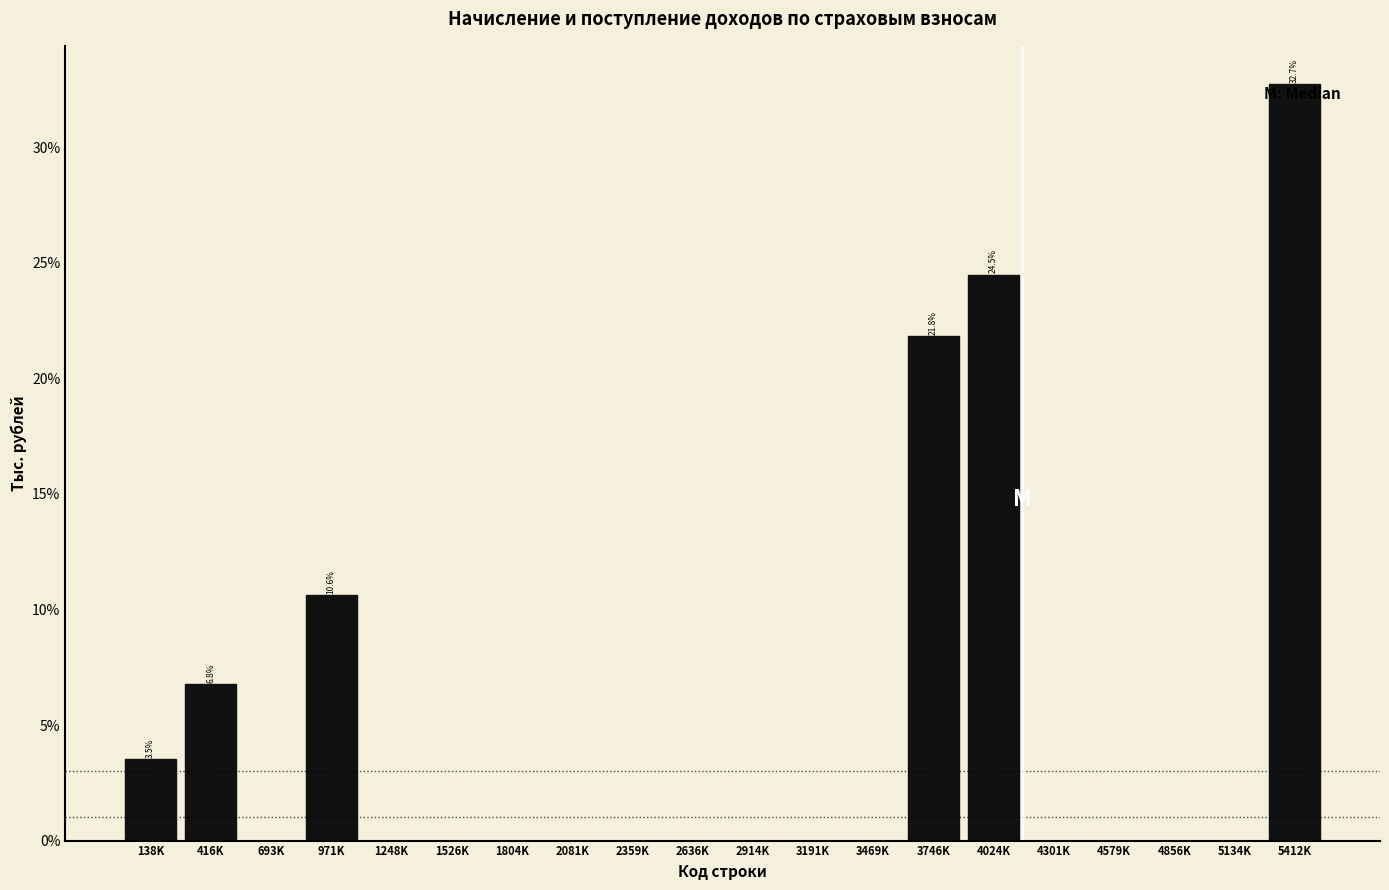

Reading right to left, transcribe all the data shown in this chart.

5412K=32.7	5134K=0.0	4856K=0.0	4579K=0.0	4301K=0.0	4024K=24.5	3746K=21.8	3469K=0.0	3191K=0.0	2914K=0.0	2636K=0.0	2359K=0.0	2081K=0.0	1804K=0.0	1526K=0.0	1248K=0.0	971K=10.6	693K=0.0	416K=6.8	138K=3.5